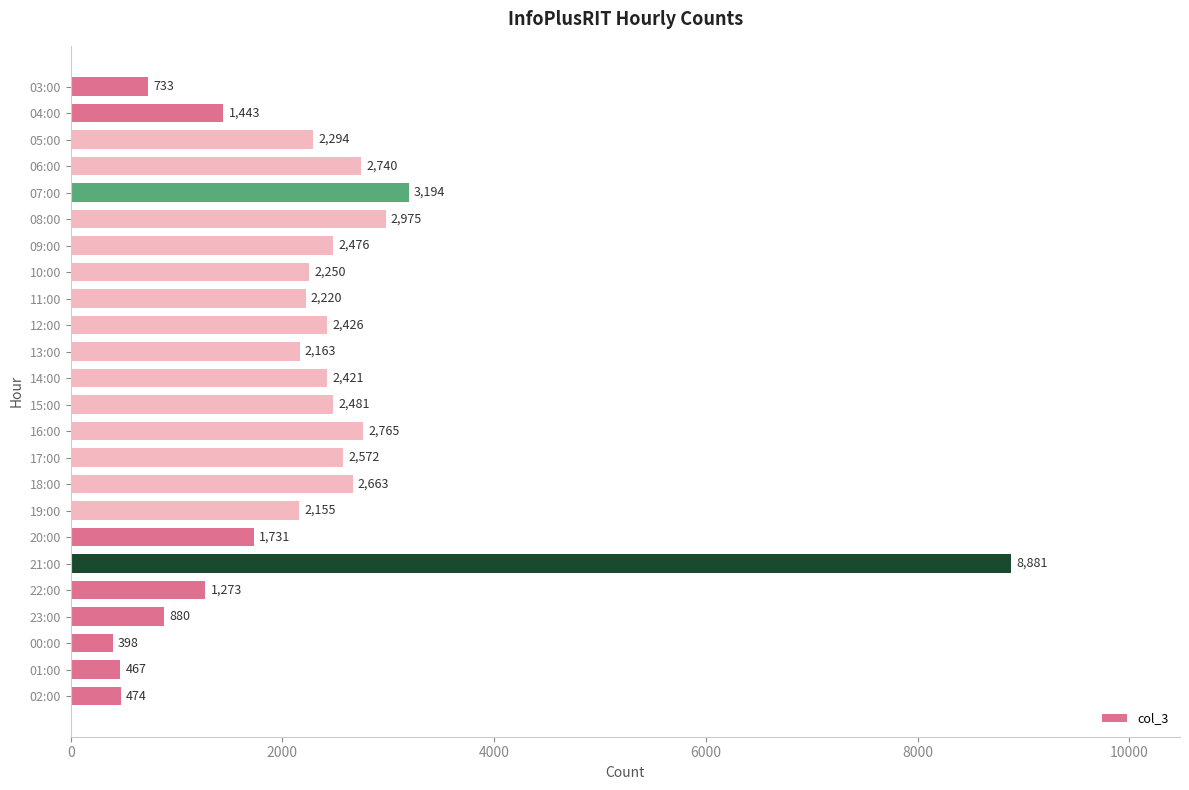

What is the average value?

2253